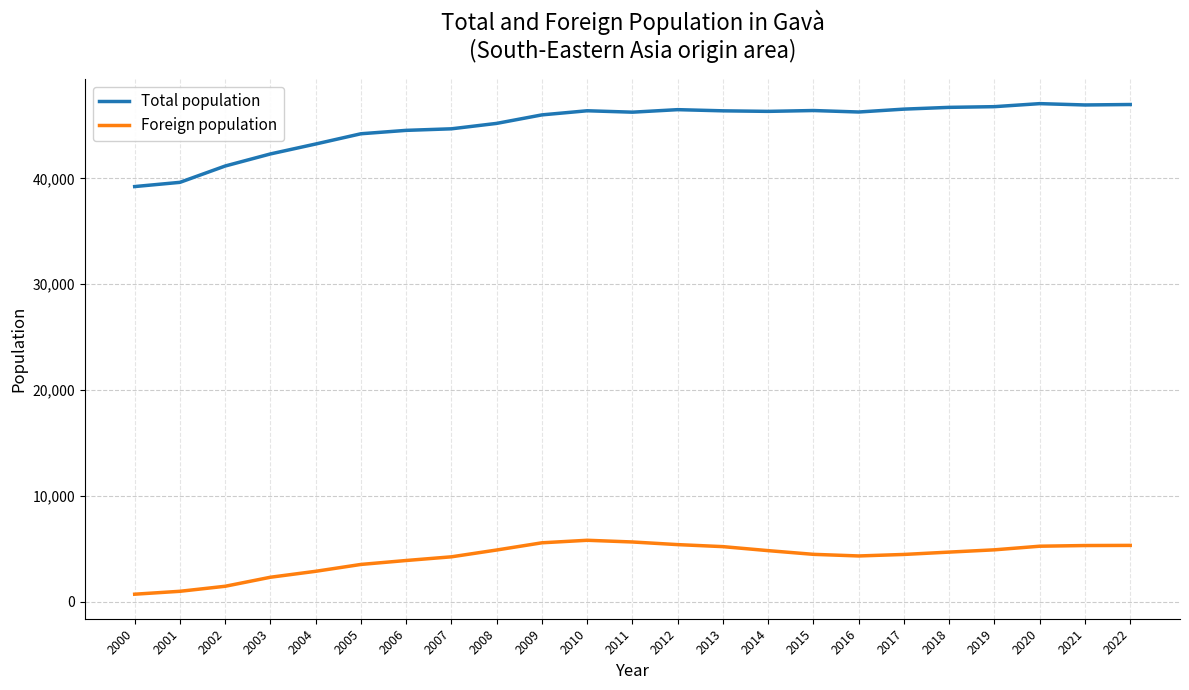

At 2018, list the series in order from smallest to largest.

Foreign population, Total population